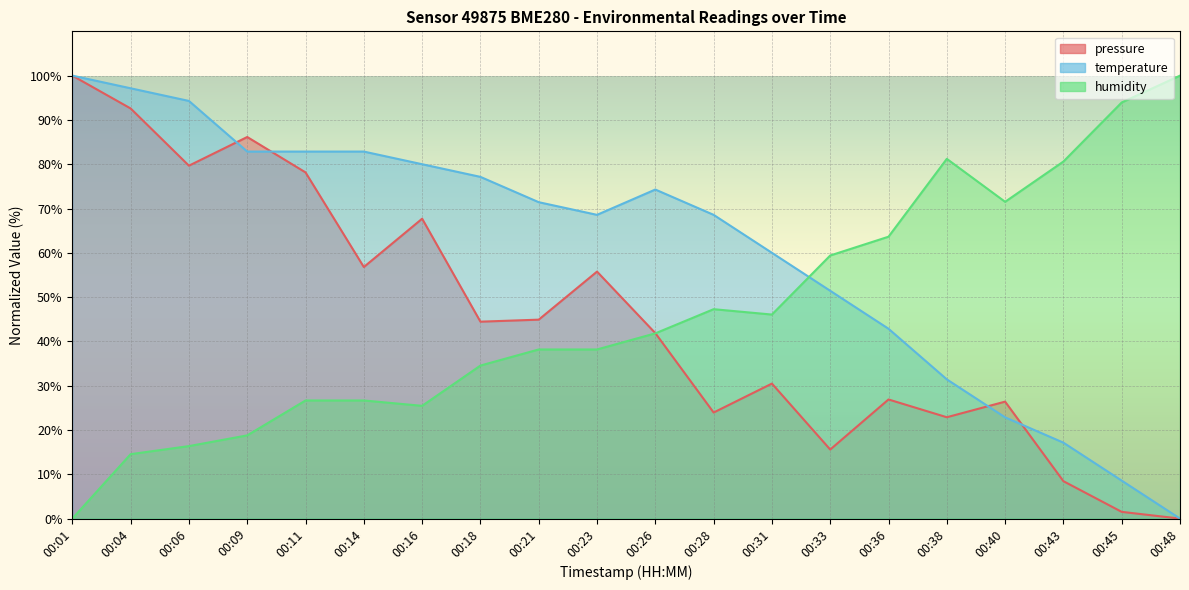

List the series in order of their peak value, highest first.

pressure, temperature, humidity